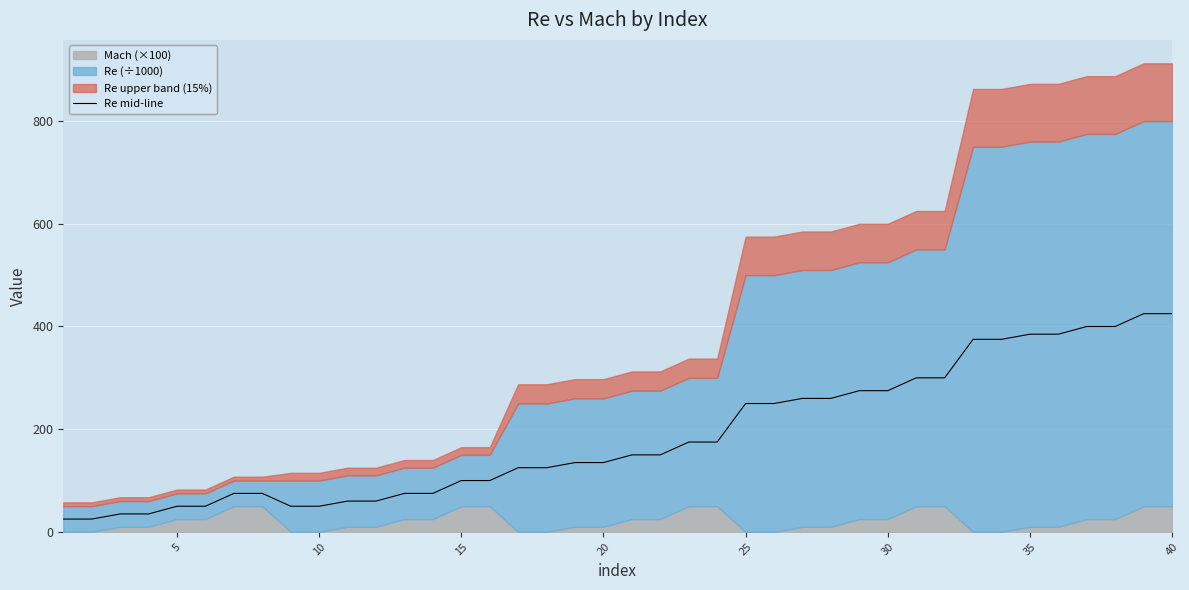

What is the maximum value for Re mid-line?

425